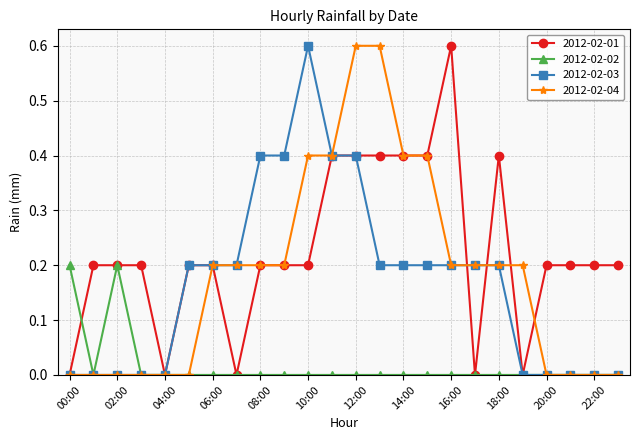

What is the maximum value for 2012-02-04?

0.6